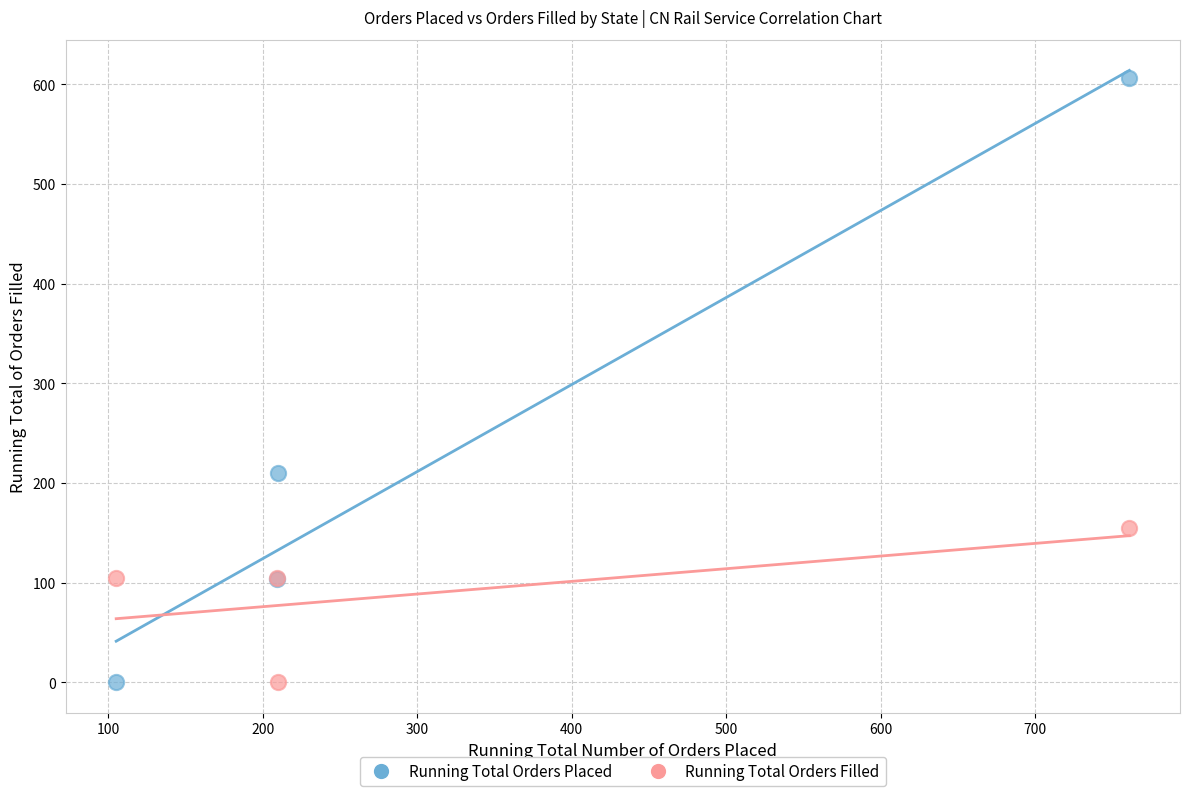

Which series has the largest Y range (max minus min)?

Running Total Orders Placed